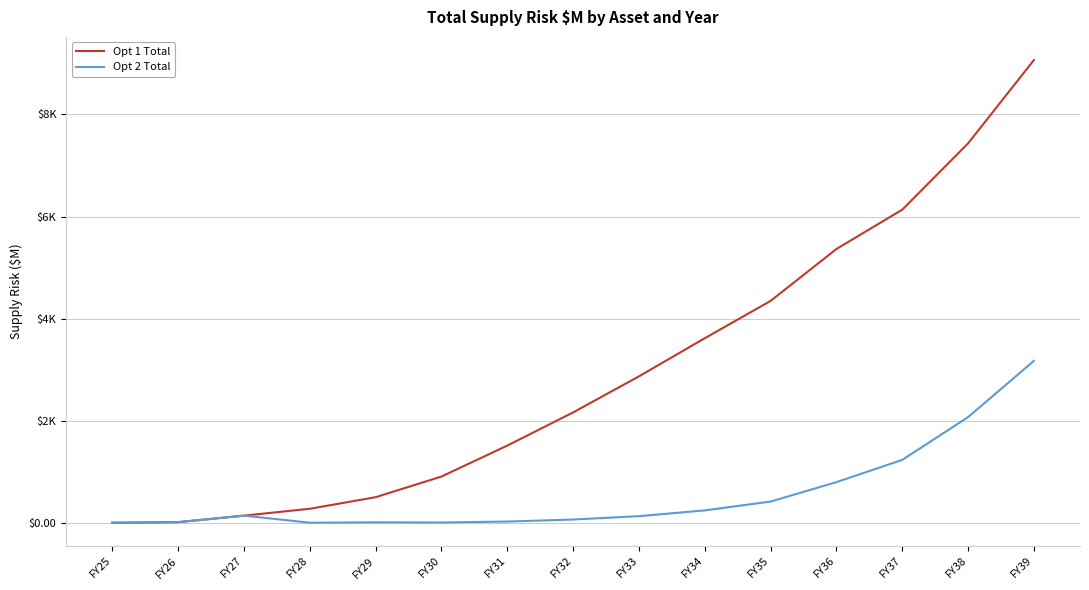

What is the difference between the highest and lowest values at FY36?

4568.3